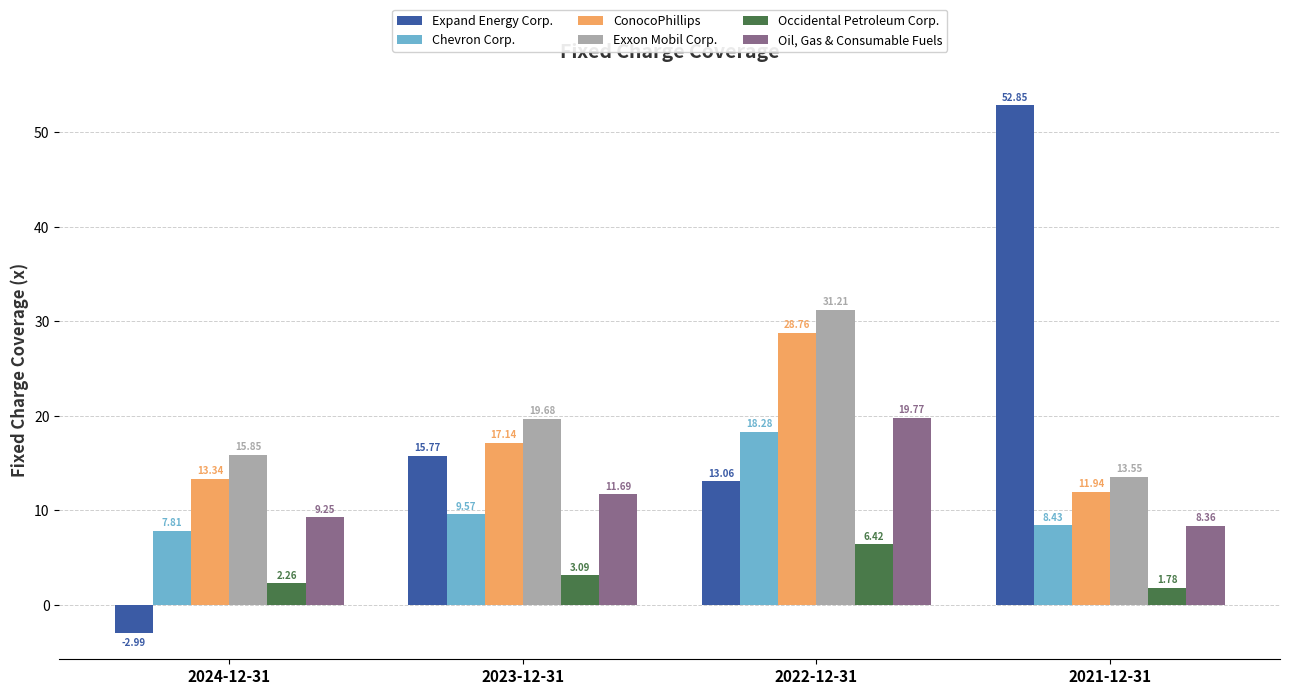

What is the difference between the Expand Energy Corp. values at 2023-12-31 and 2021-12-31?

37.1